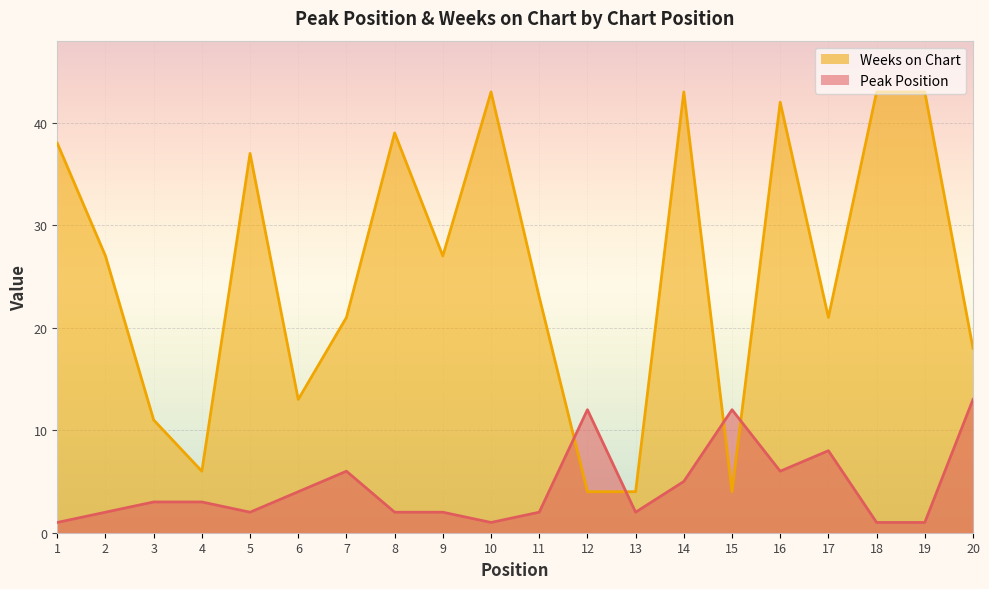

What is the value of the Weeks on Chart point at the 15th from the left?

4